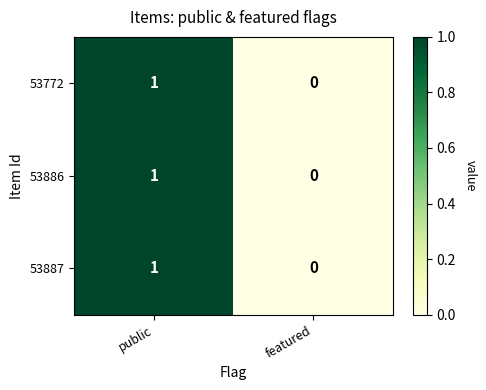

The 53772 series shows 0 at featured. True or false?

True